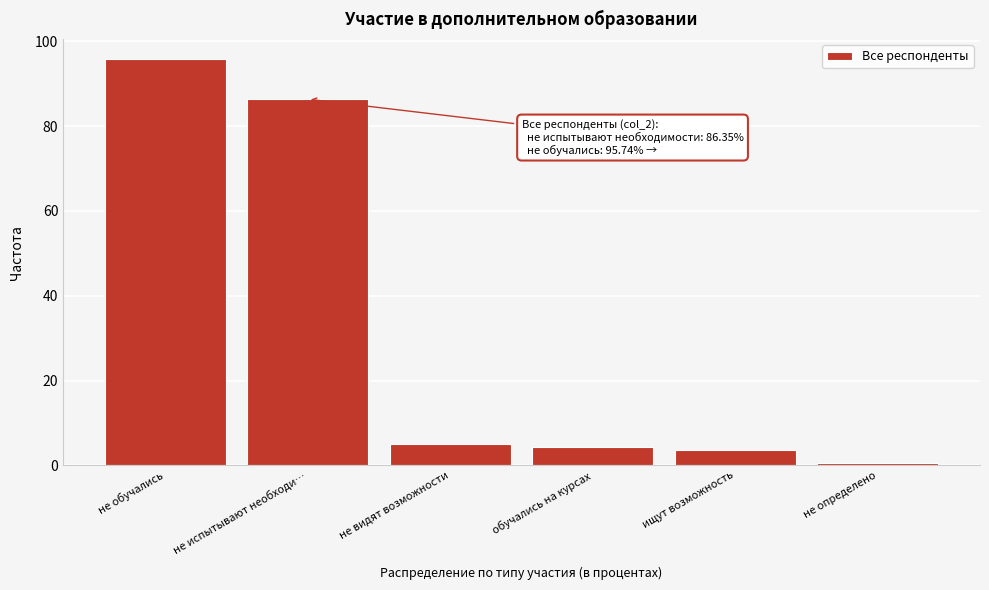

Reading right to left, extract all data points from this chart.

не определено=0.7	ищут возможность=3.6	обучались на курсах=4.3	не видят возможности=5.1	не испытывают необходи…=86.4	не обучались=95.7